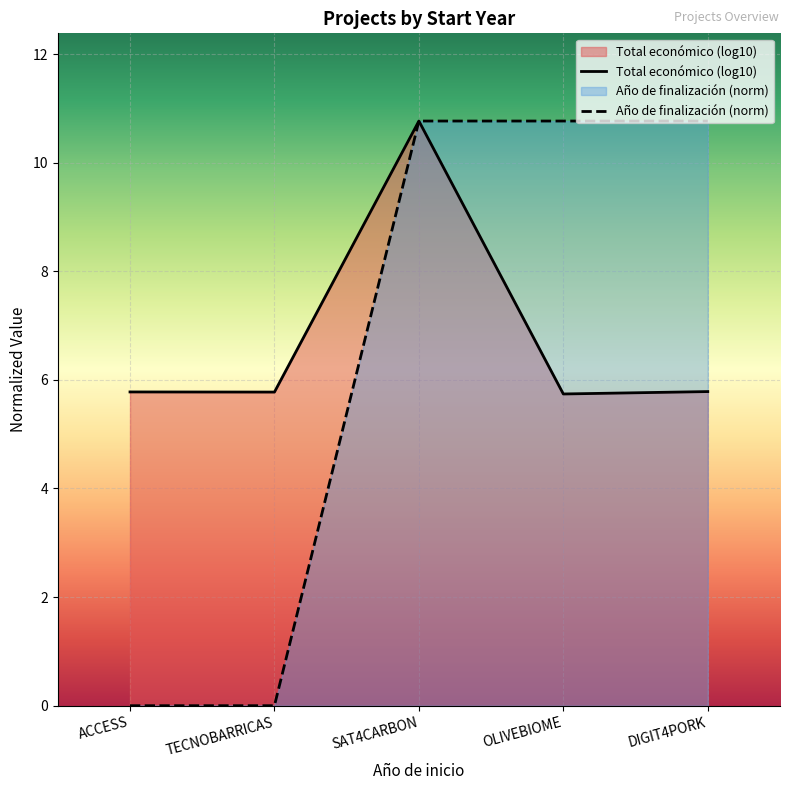

How many data points in Año de finalización are less than 10?

2